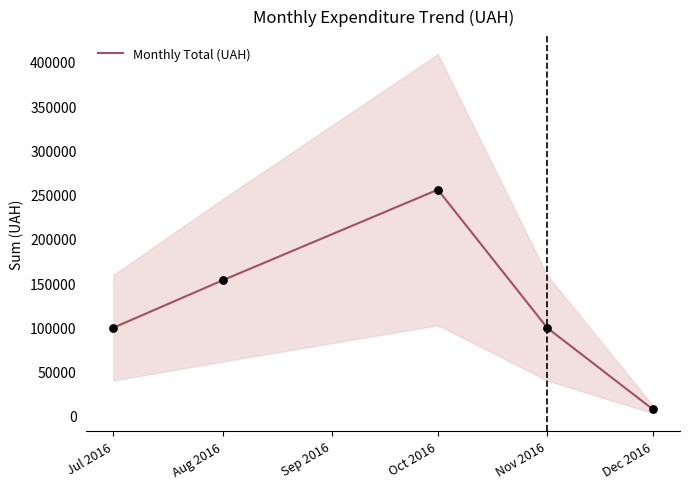

Where is Monthly Total (UAH) nearest to the value 131315?

Aug 2016